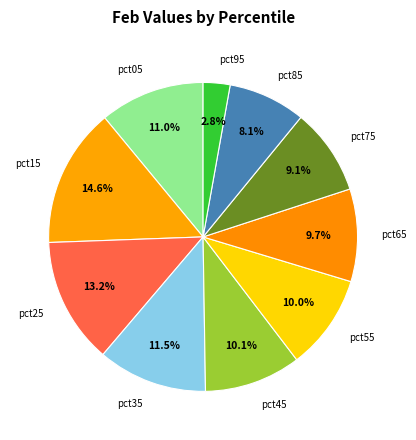

Which has a higher value, pct95 or pct55?

pct55